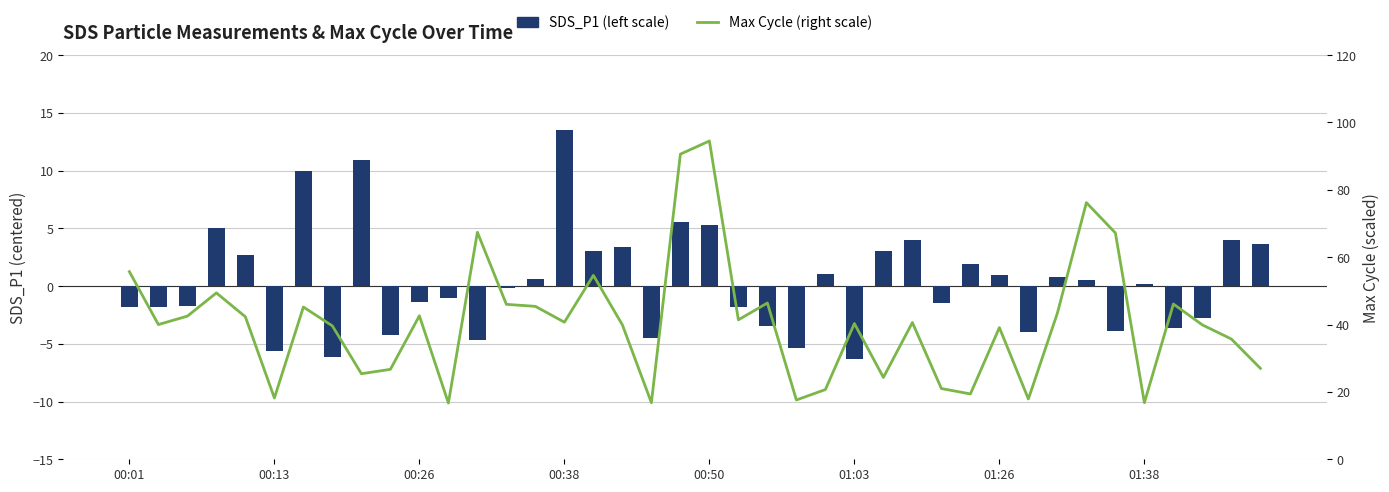

Between 00:38 and 11, which series saw the biggest shift?

Max Cycle (right scale)